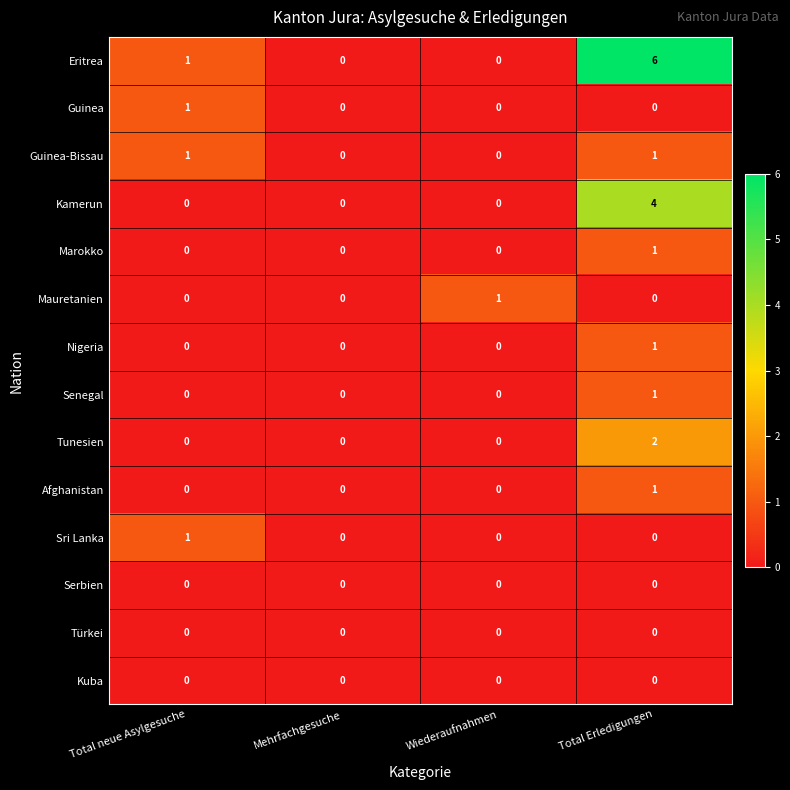

What is the spread (max minus min) of values at Total neue Asylgesuche?

1